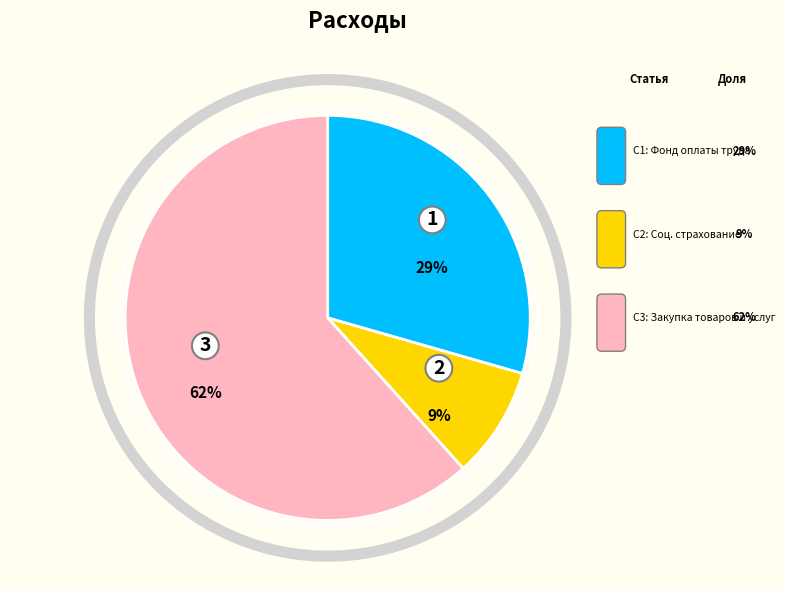

To the nearest percent, what is the average slice percentage?

33%